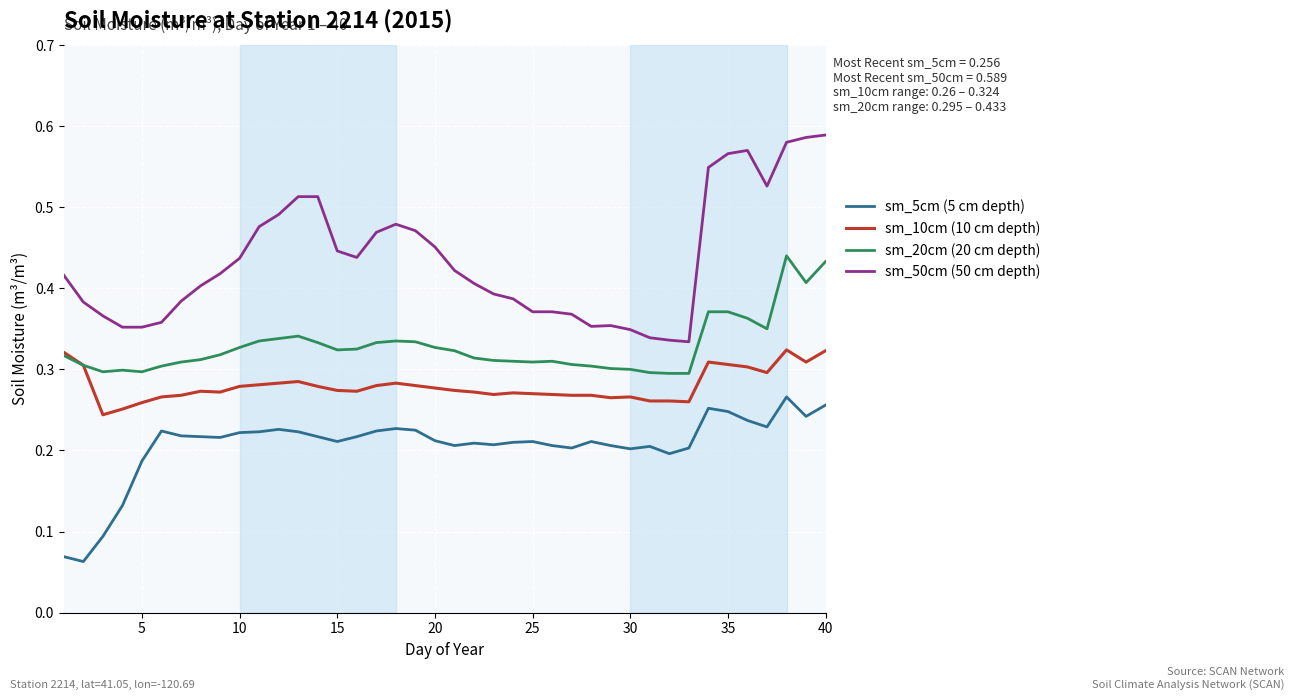

Which series has the widest spread of values?

sm_50cm (50 cm depth)